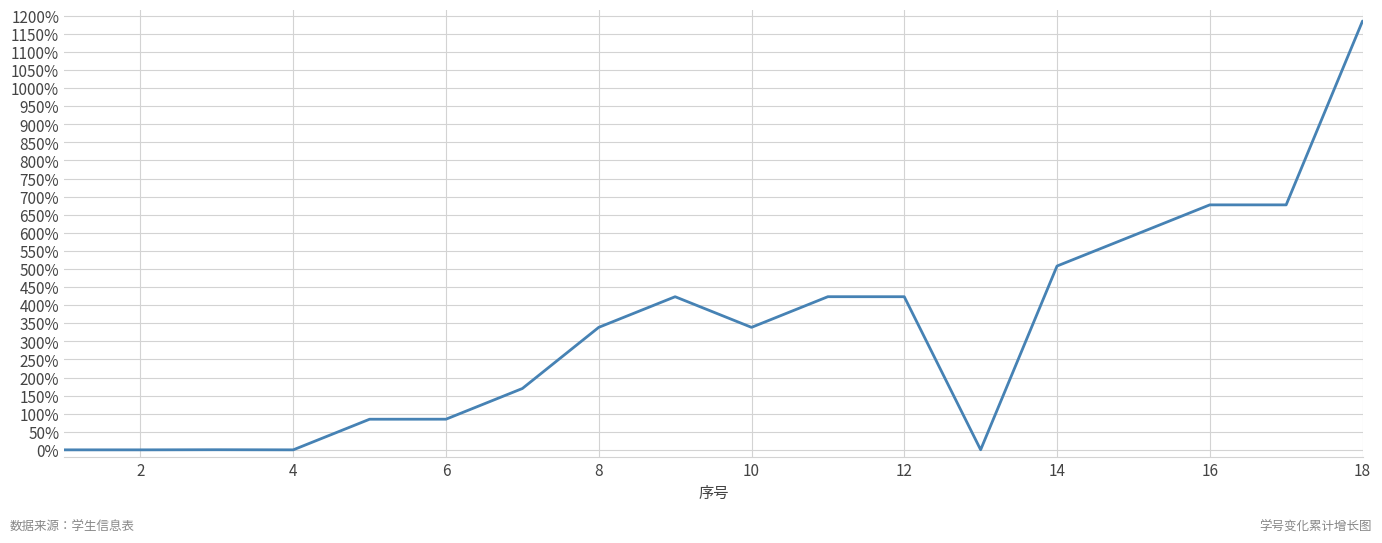

What is the difference between the maximum and minimum values?

1185.5